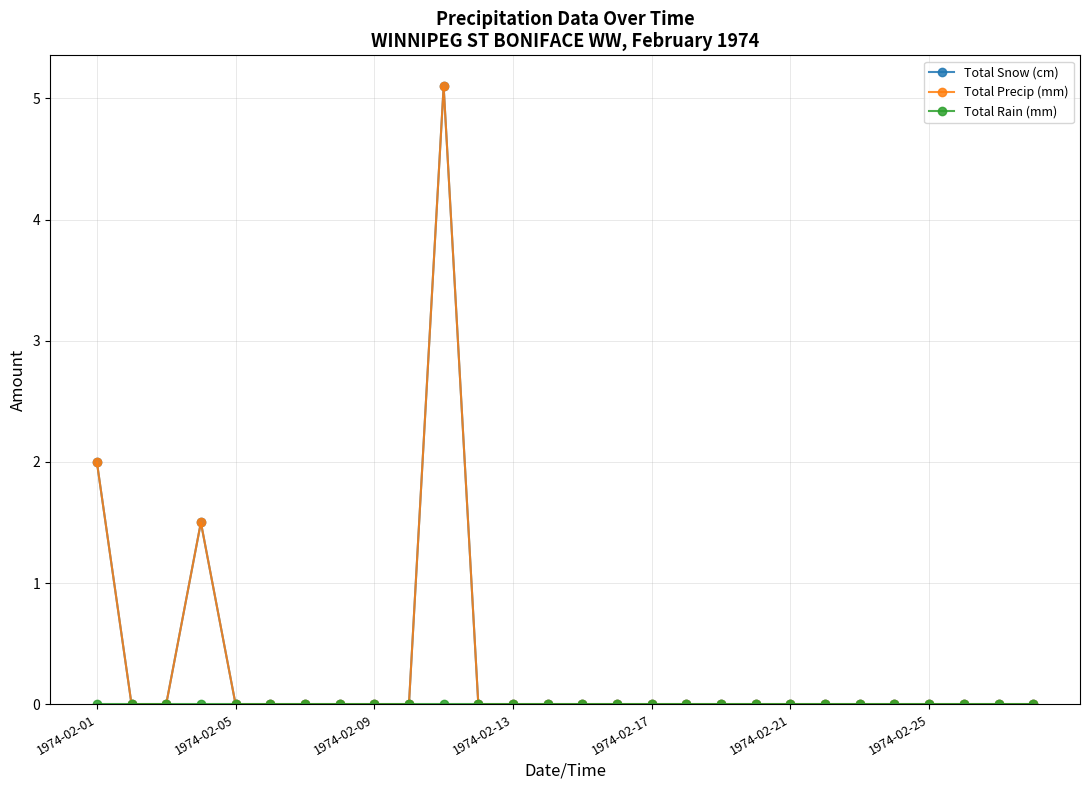

Is this an area chart (filled region under the line)?

No